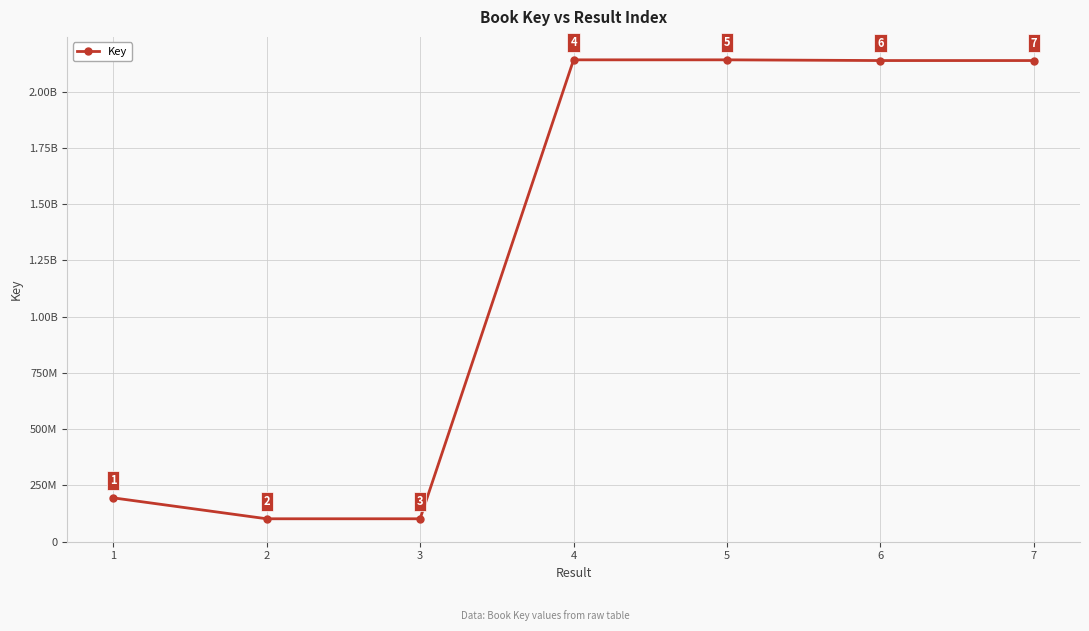

List the labels in order of value, smallest first.

2, 3, 1, 7, 6, 5, 4